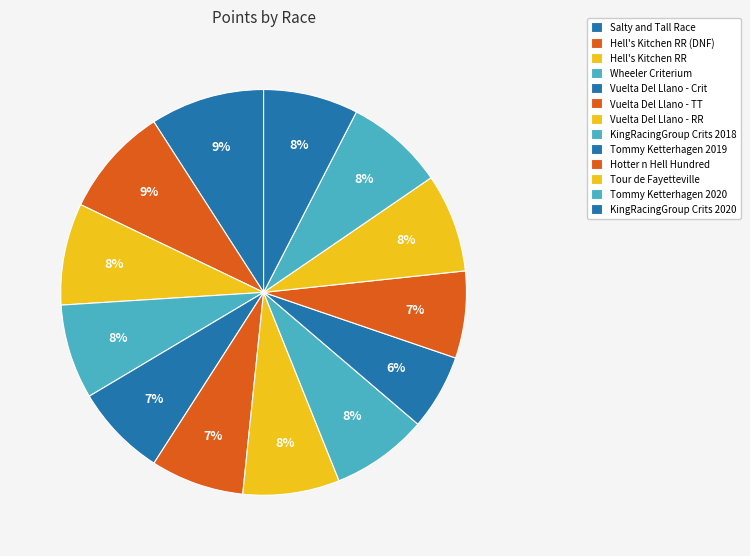

Which has a higher value, Wheeler Criterium or Hell's Kitchen RR (DNF)?

Hell's Kitchen RR (DNF)